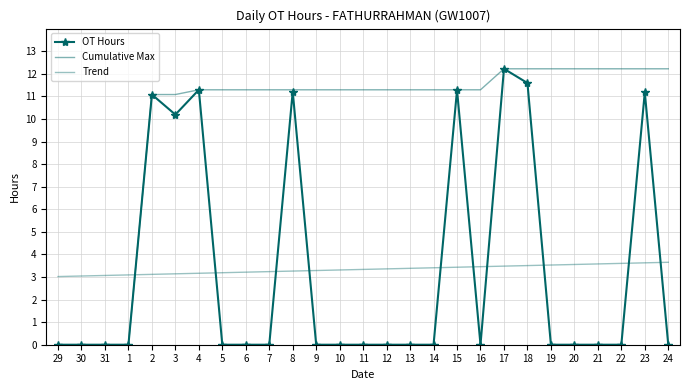

How many values in the OT Hours series exceed 0?

8